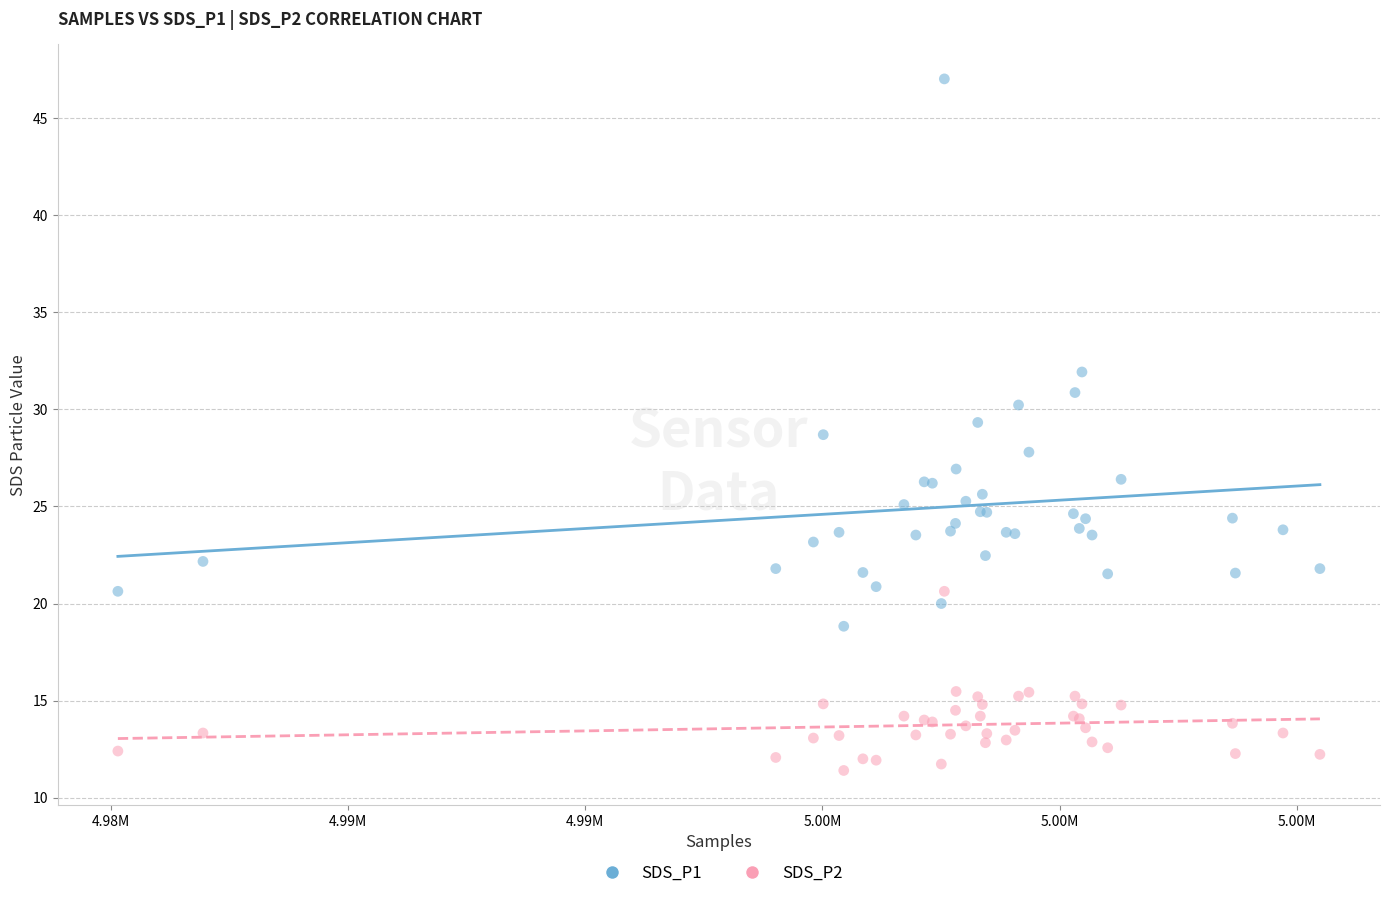

Which series has the widest spread of Y values?

SDS_P1